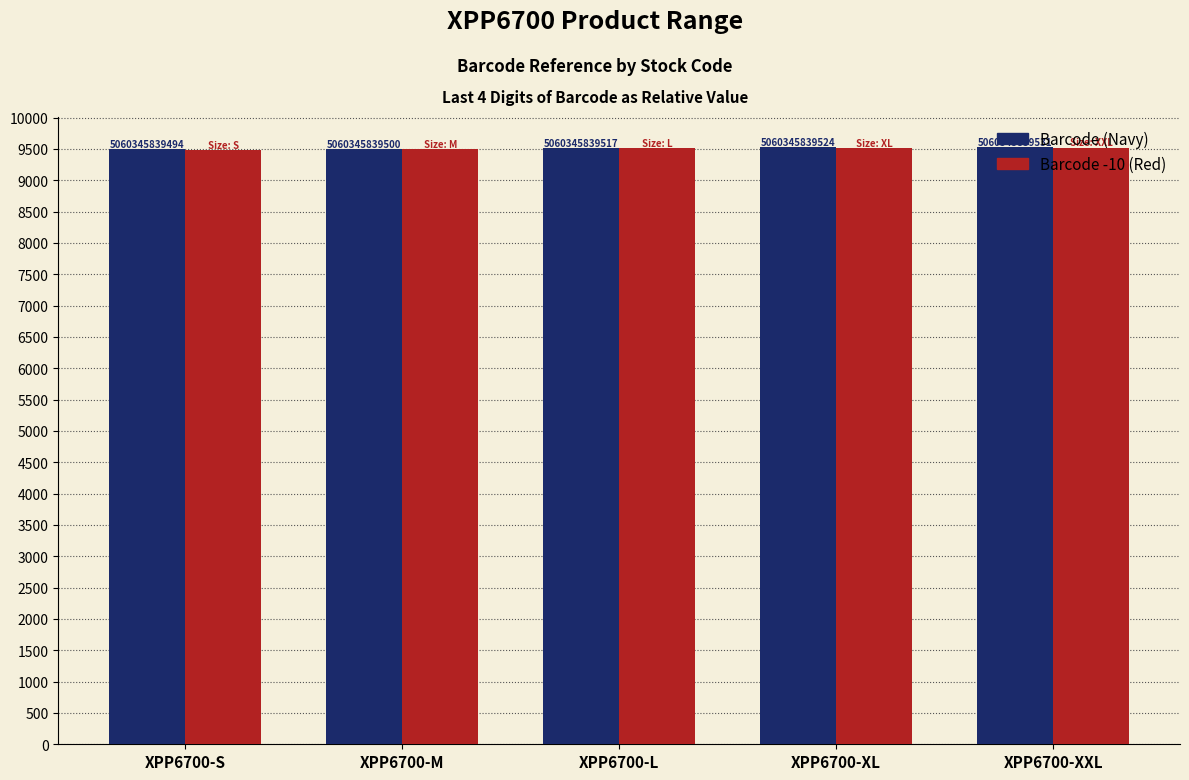

How many bars are there in total?

10